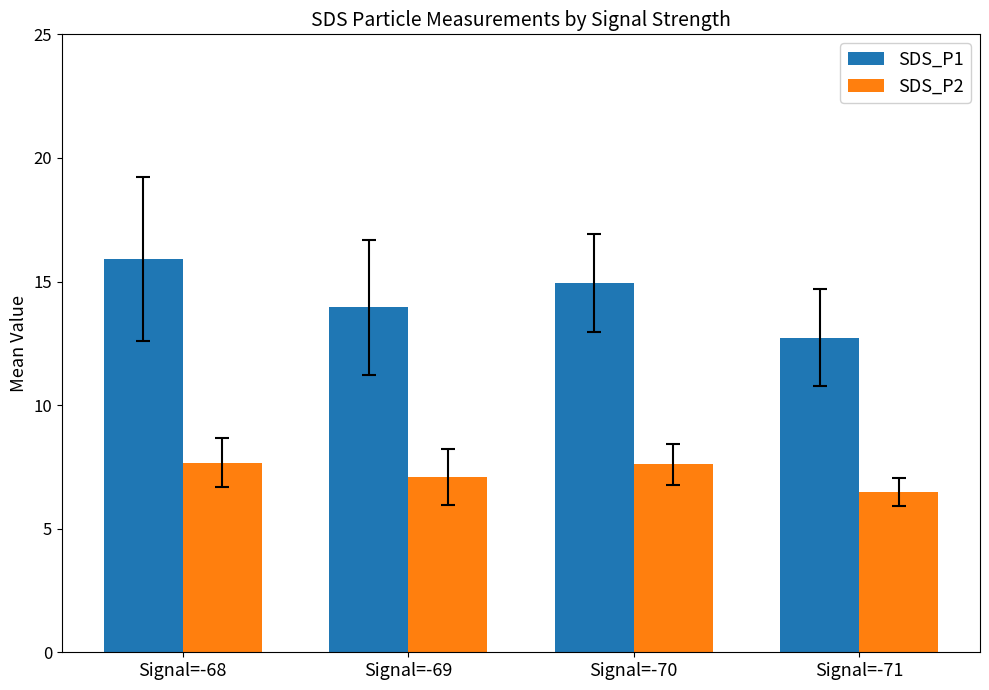

Which series has the widest spread of values?

SDS_P1